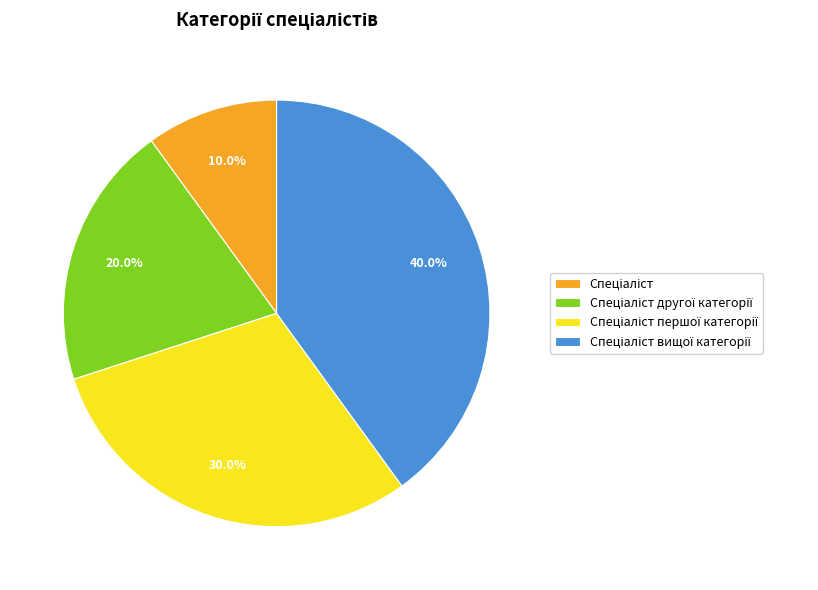

Does any single category account for the majority?

No